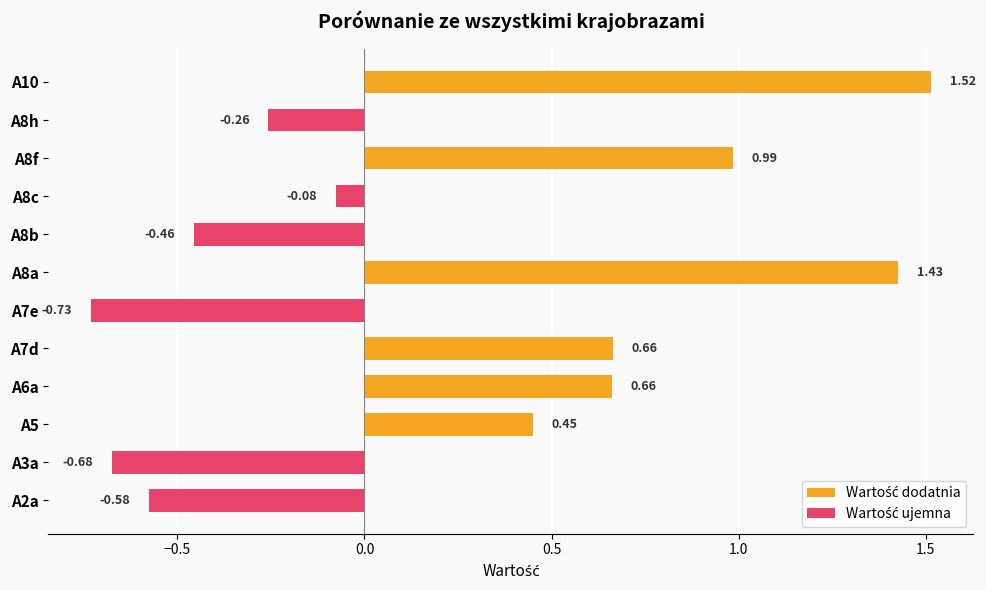

List the series in order of their peak value, highest first.

Wartość dodatnia, Wartość ujemna